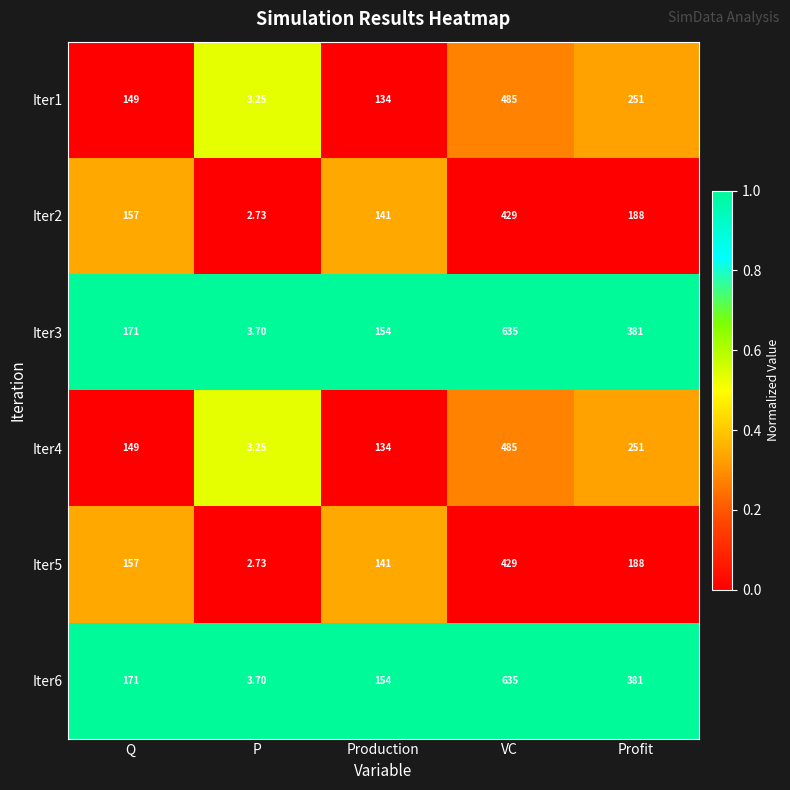

At which category is the sum across all series the highest?

VC